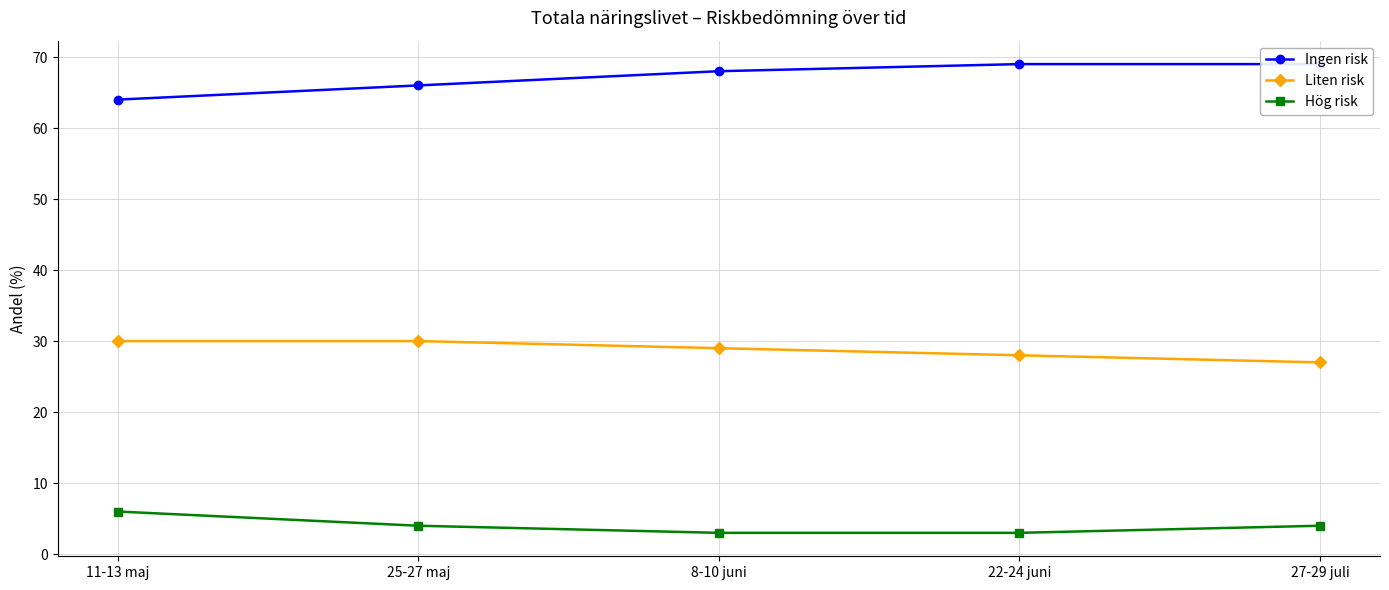

Is the value of Ingen risk at 11-13 maj greater than the value of Hög risk at 11-13 maj?

Yes